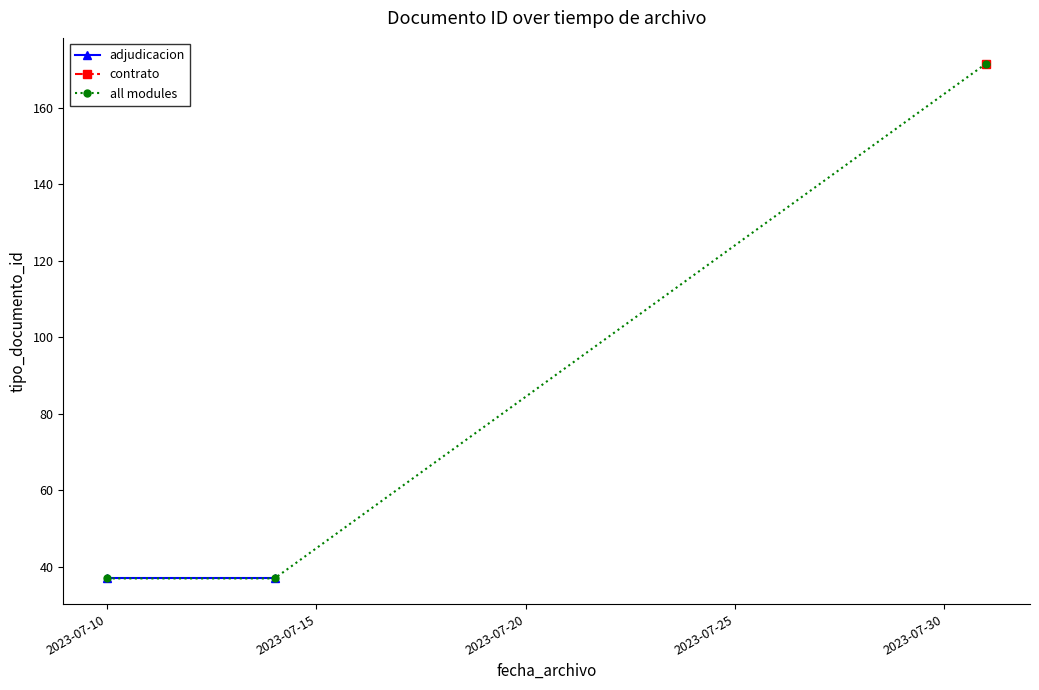

The value of modulo_code at 2023-07-14 is 68. True or false?

False